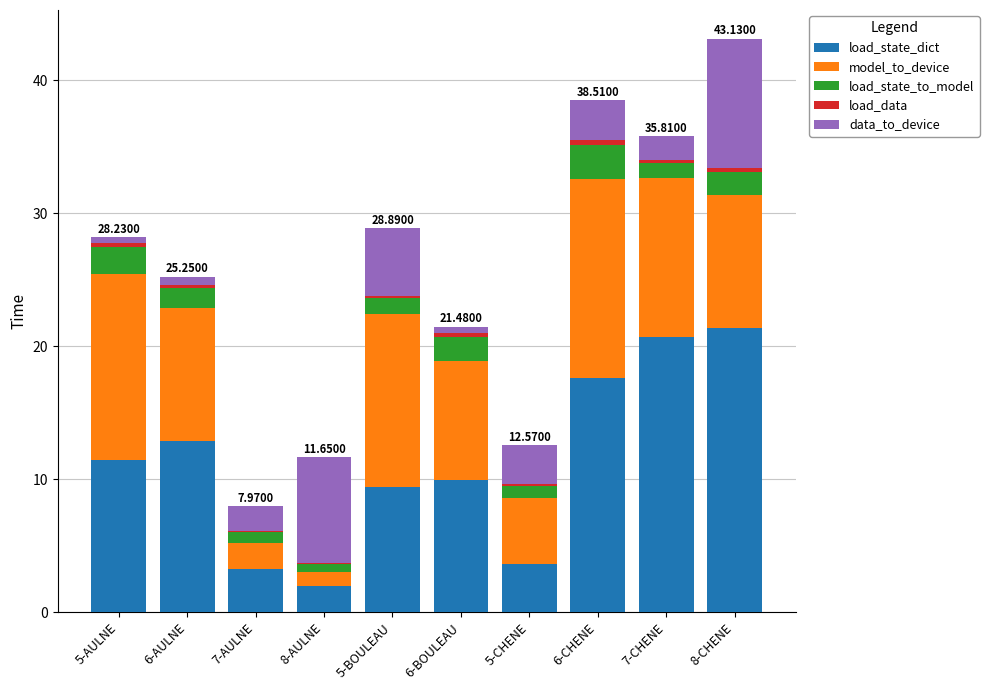

At which category is the sum across all series the highest?

8-CHENE